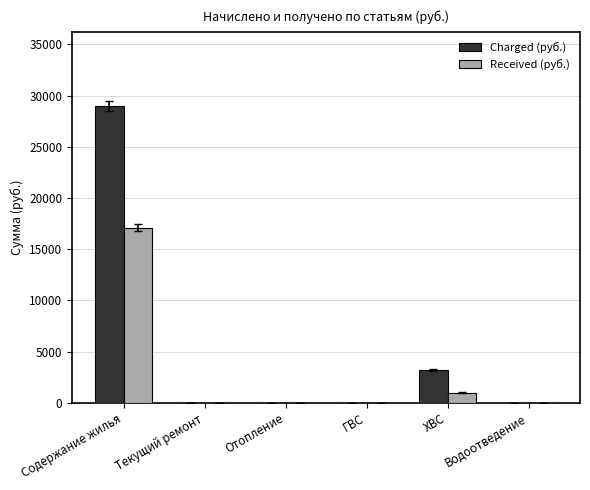

Reading left to right, extract all data points from this chart.

Charged (руб.): Содержание жилья=28977.9	Текущий ремонт=0.0	Отопление=0.0	ГВС=0.0	ХВС=3187.2	Водоотведение=0.0
Received (руб.): Содержание жилья=17108.2	Текущий ремонт=0.0	Отопление=0.0	ГВС=0.0	ХВС=975.1	Водоотведение=0.0